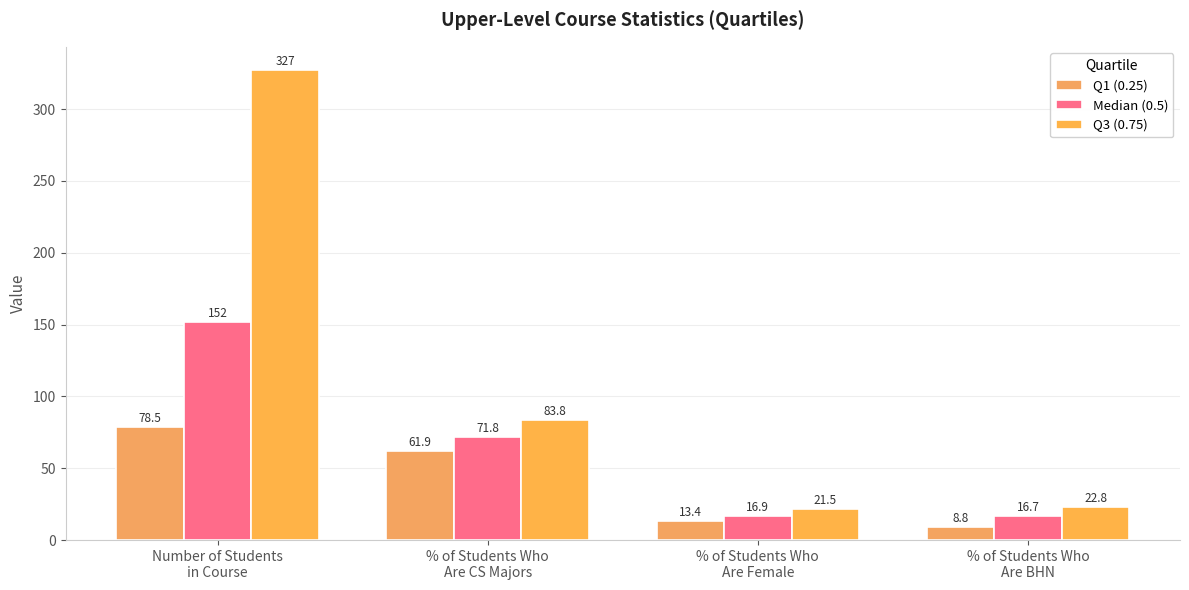

Where is Median (0.5) nearest to the value 84?

% of Students Who
Are CS Majors